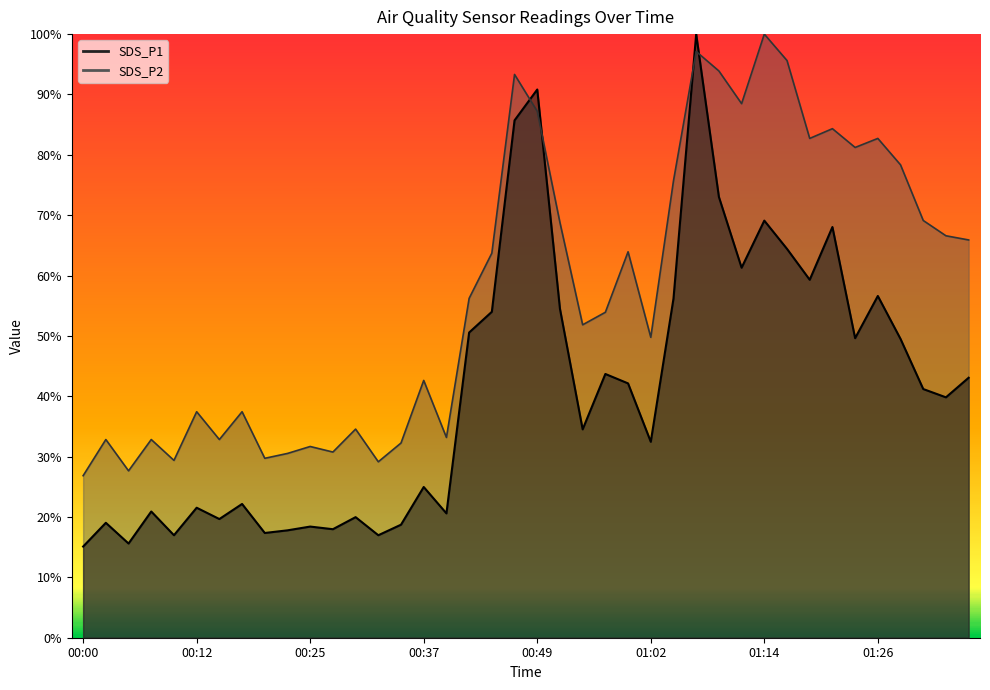

What is the average value of the SDS_P1 series?

41.1